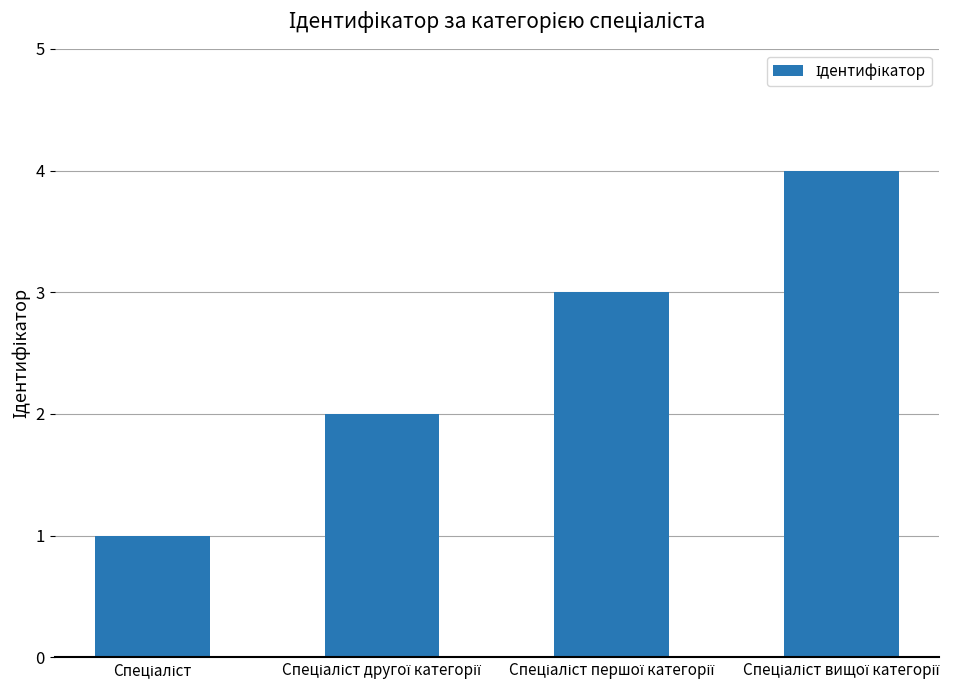

What is the greatest value displayed?

4